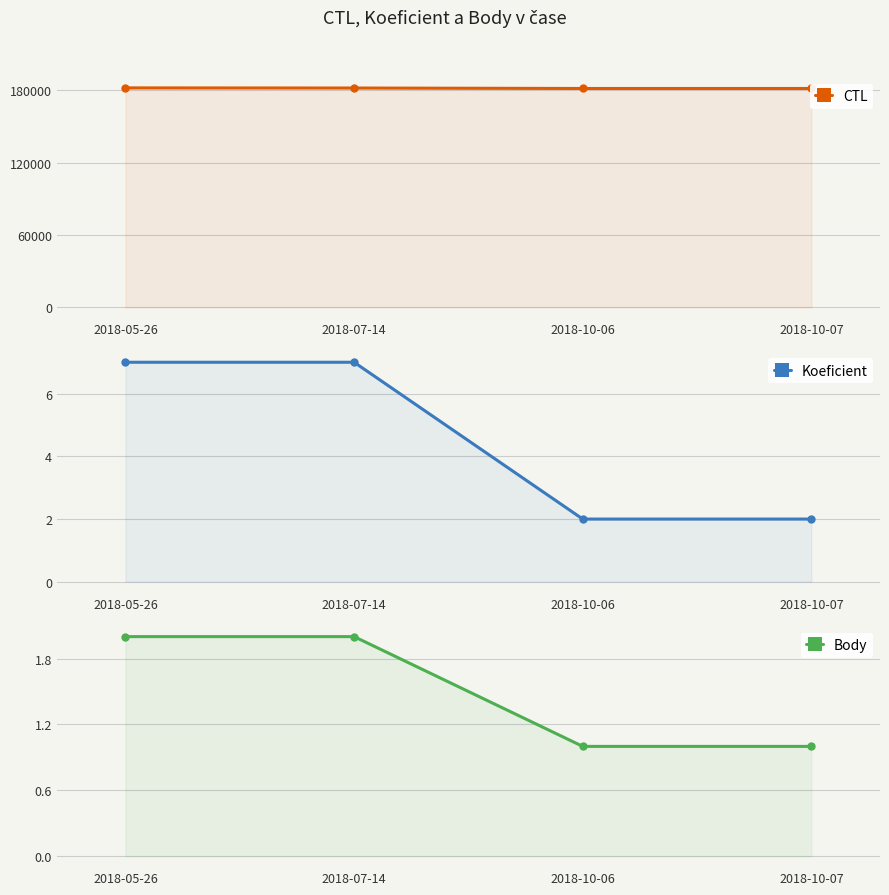

True or false: Body and CTL intersect in this chart.

False